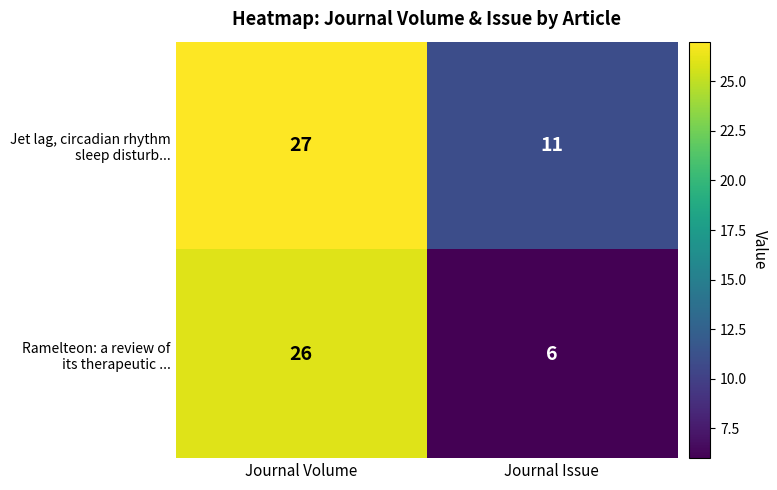

Which category has the lowest value across all series?

Journal Issue